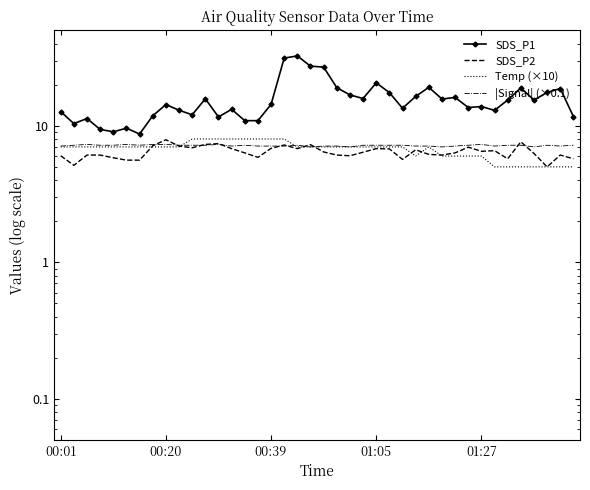

True or false: |Signal| (×0.1) has a value of 7.2 at 25.

True